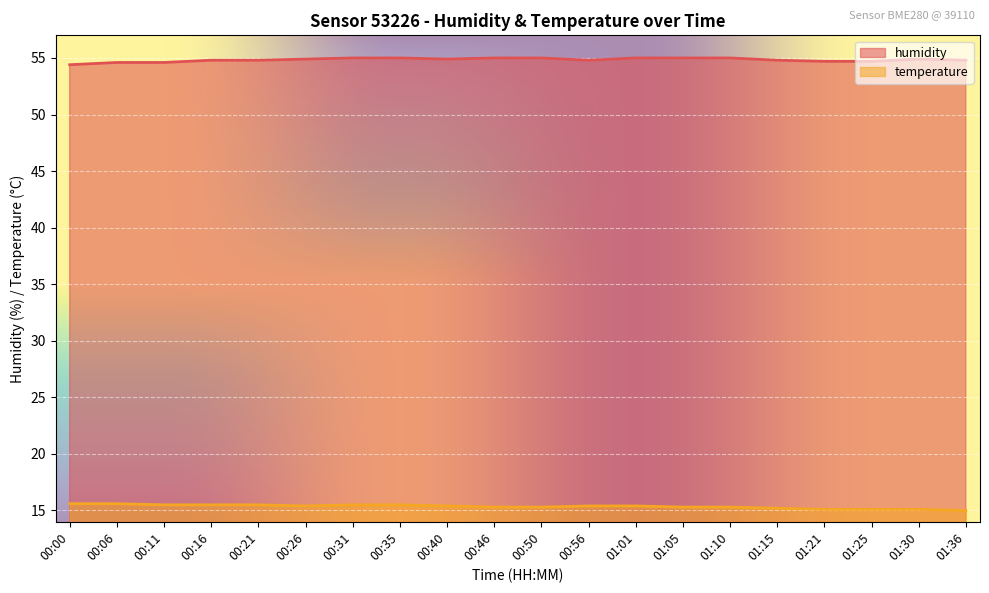

In temperature, how many points are lower than both neighbors (excluding endpoints)?

1